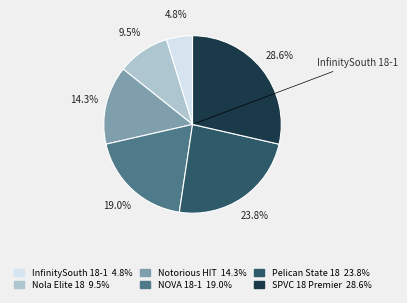

Is there a majority slice in this chart?

No